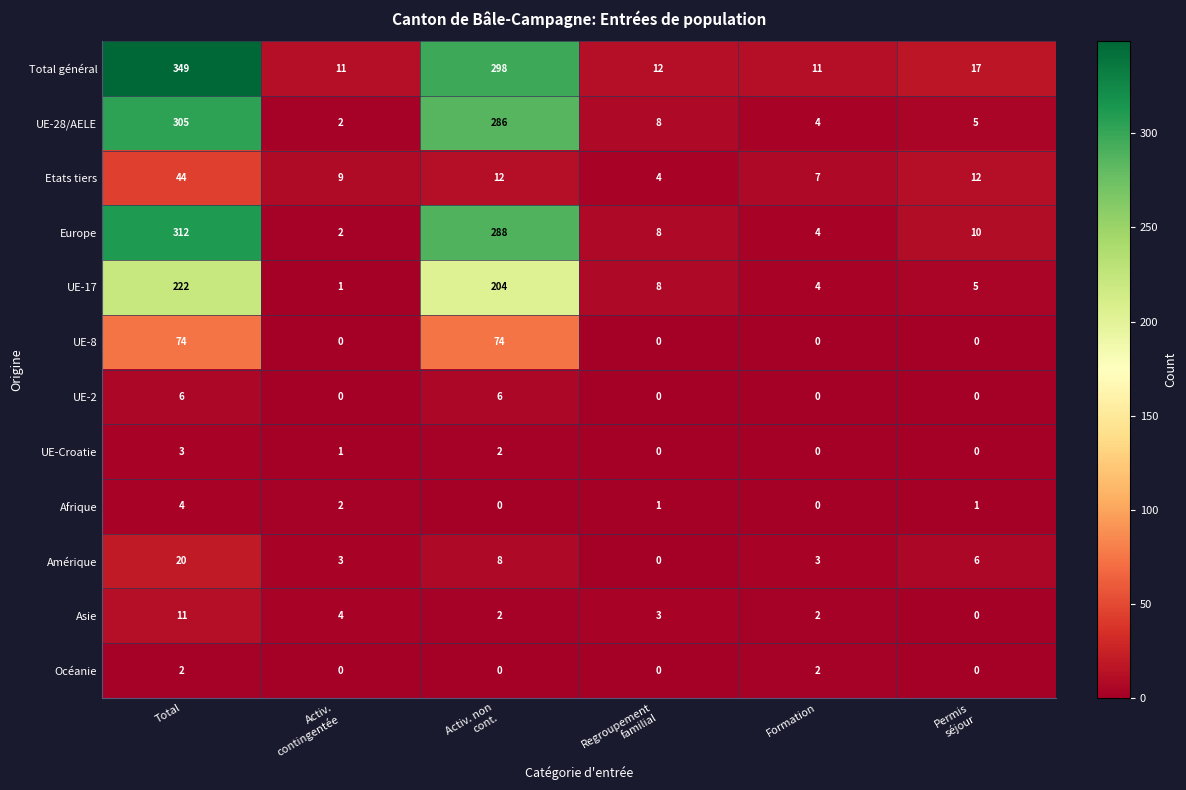

At which category is the sum across all series the highest?

Total